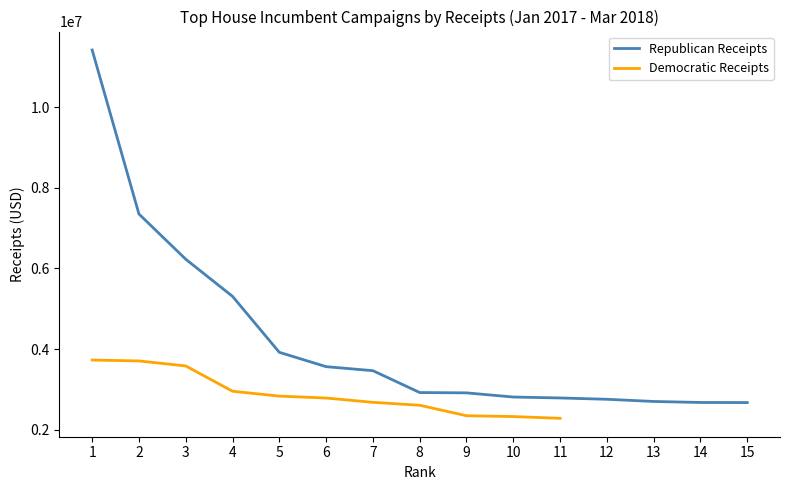

True or false: there are more than 0 points higher than both neighbors.

False